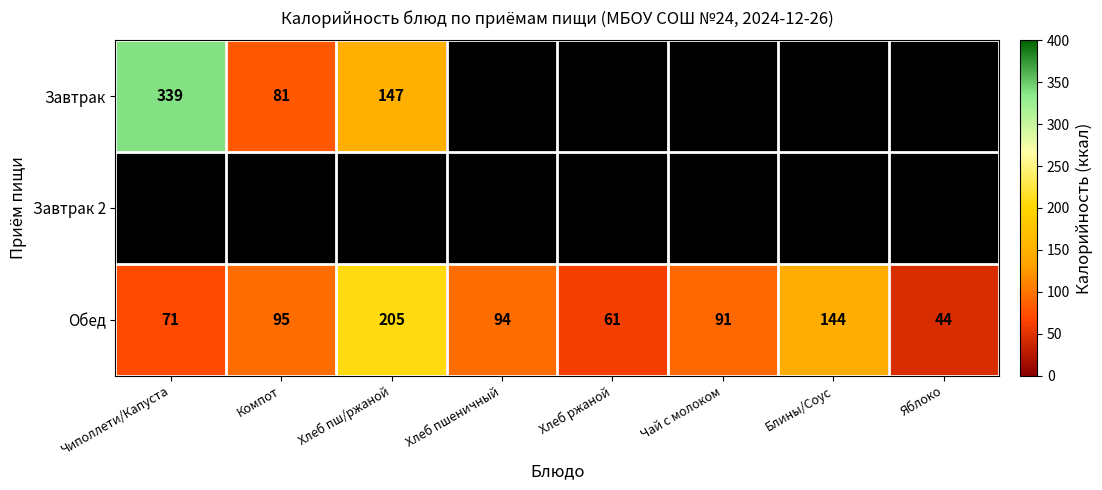

Rank the categories by Обед value from highest to lowest.

Хлеб пш/ржаной, Блины/Соус, Компот, Хлеб пшеничный, Чай с молоком, Чиполлети/Капуста, Хлеб ржаной, Яблоко